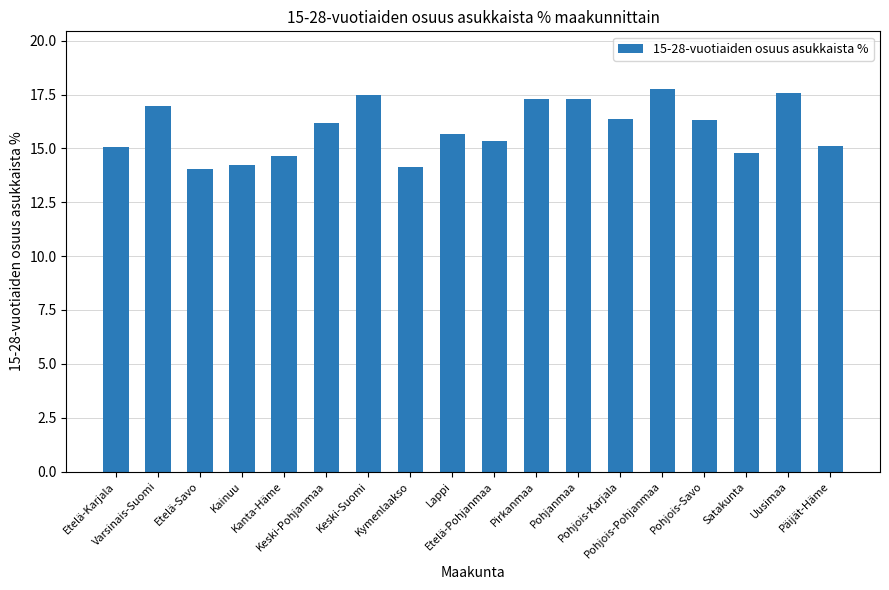

How many distinct data groups are displayed?

1